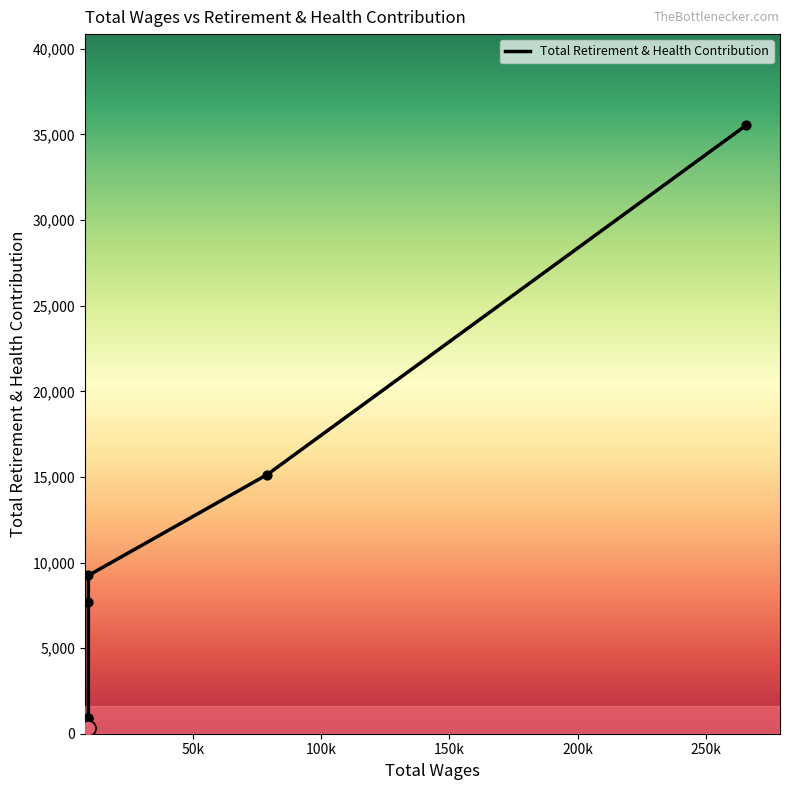

Which has a higher value, 9000.0 or 78845.0?

78845.0